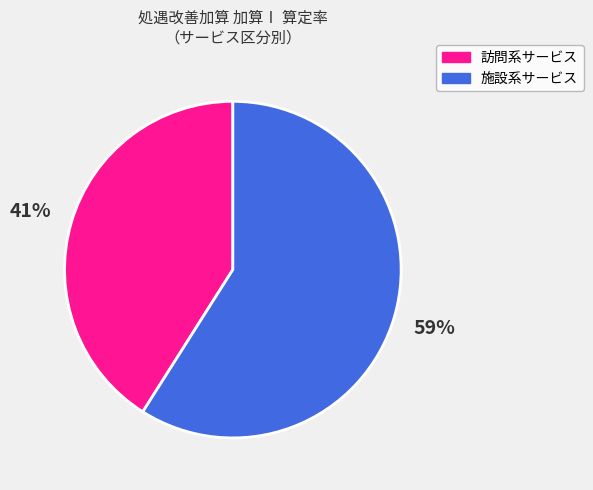

Do 施設系サービス and 訪問系サービス together represent more than half of the pie?

Yes